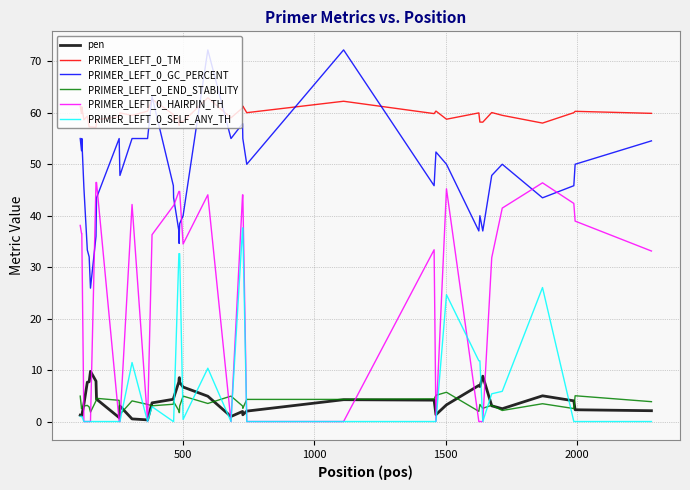

List the series in order of their peak value, highest first.

PRIMER_LEFT_0_GC_PERCENT, PRIMER_LEFT_0_TM, PRIMER_LEFT_0_HAIRPIN_TH, PRIMER_LEFT_0_SELF_ANY_TH, pen, PRIMER_LEFT_0_END_STABILITY